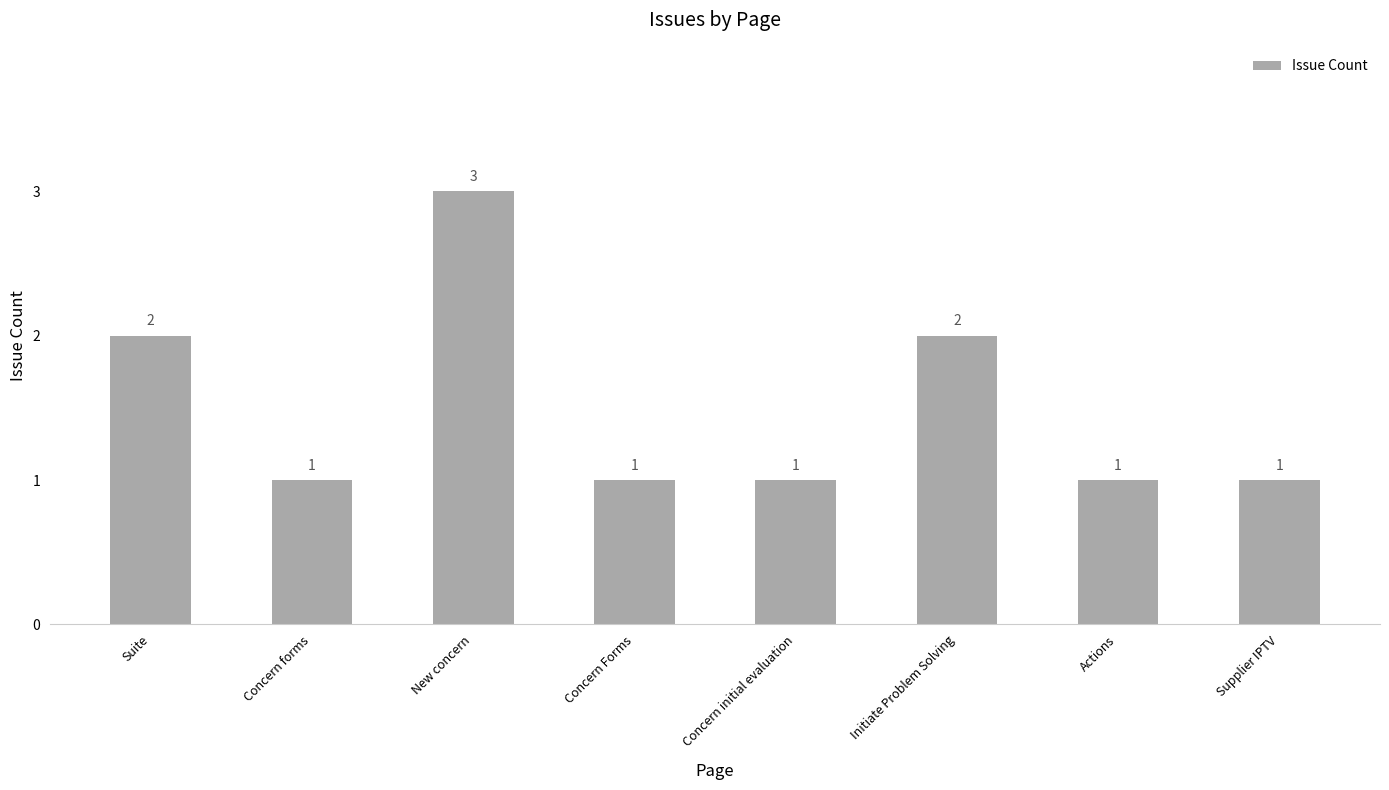

Are the bars horizontal?

No